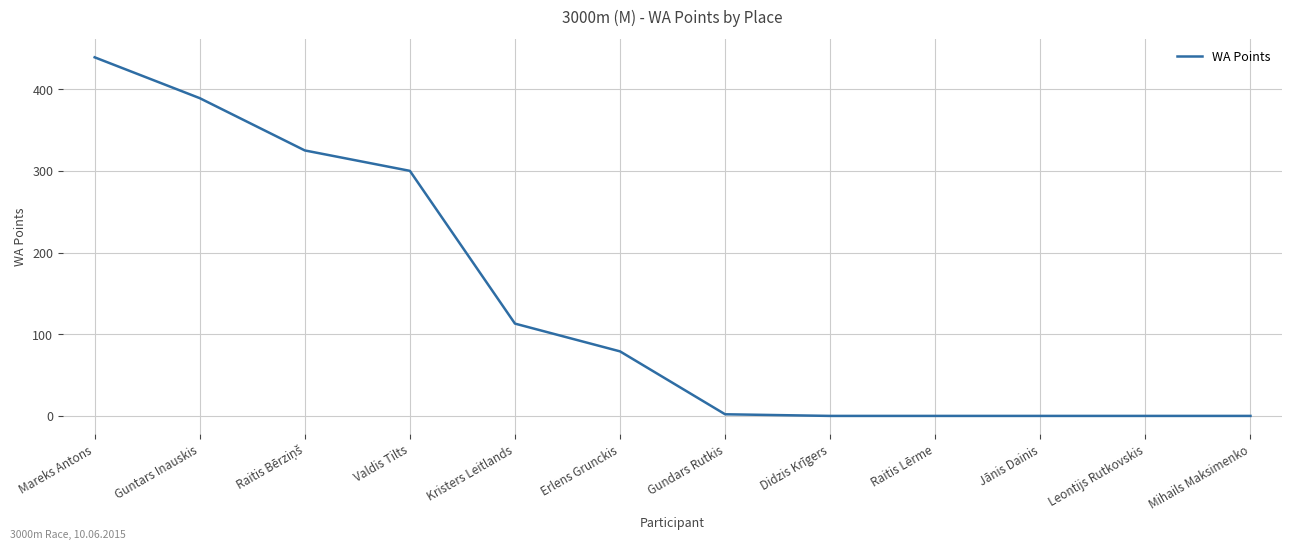

True or false: the data shows 188 at Guntars Inauskis.

False